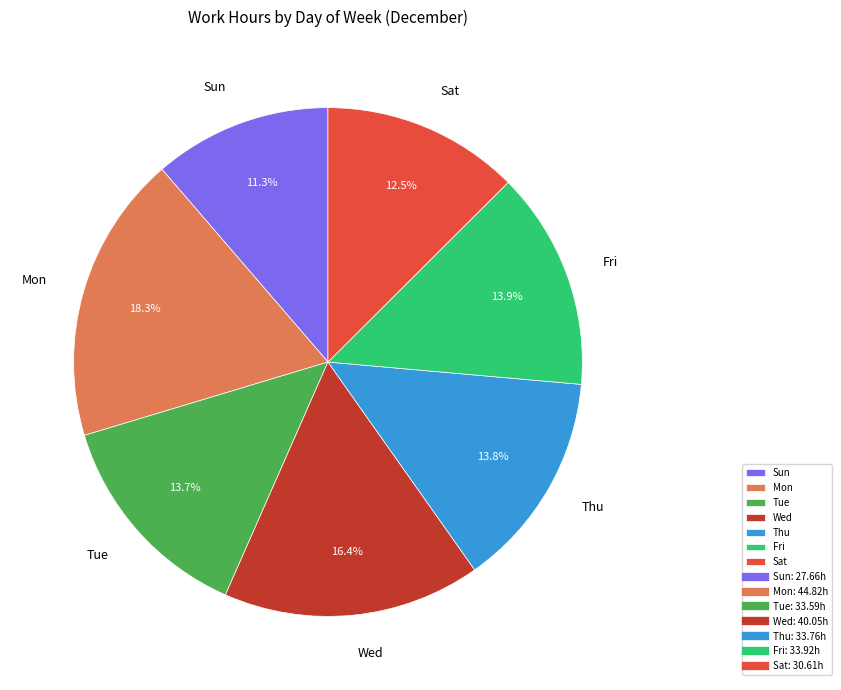

Which slice is the largest?

Mon